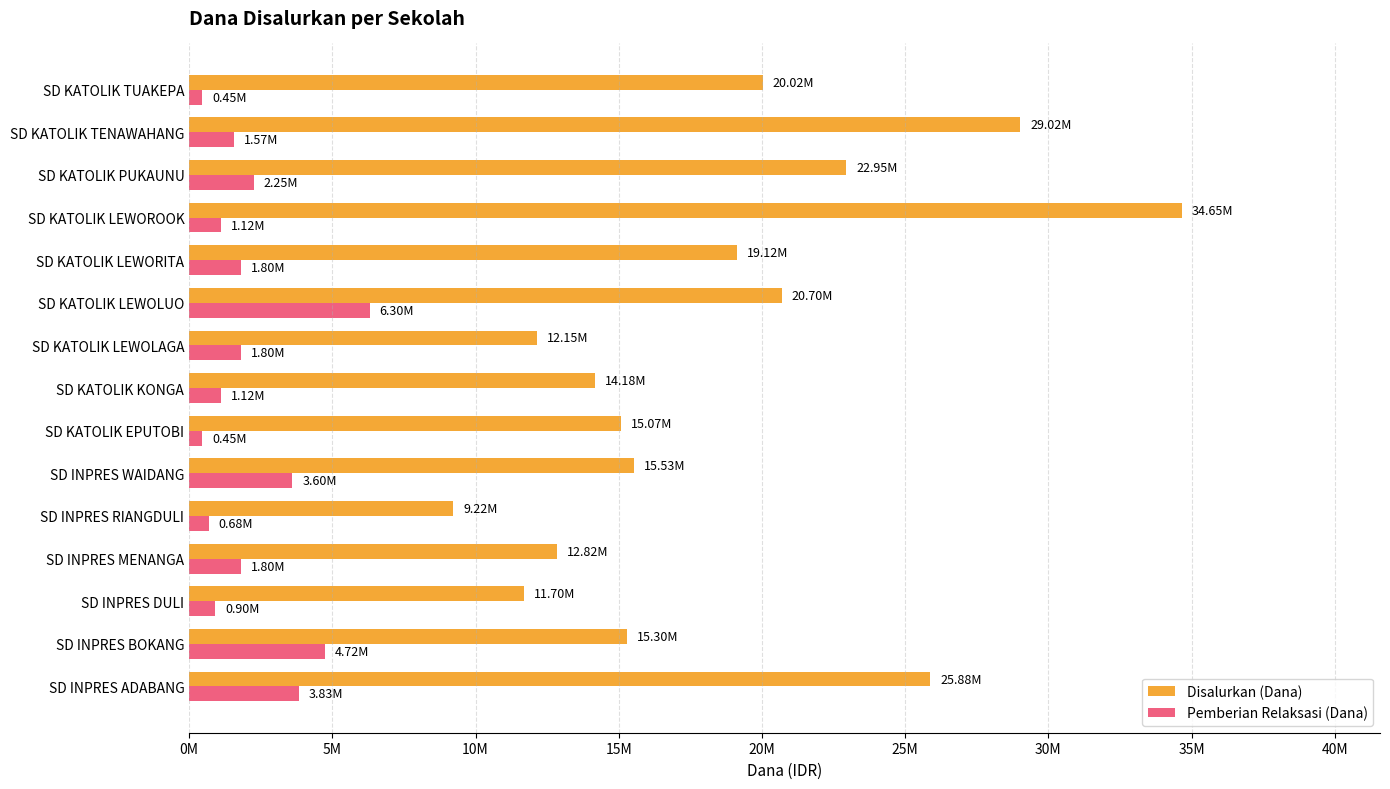

What are all the series names shown in the legend?

Disalurkan (Dana), Pemberian Relaksasi (Dana)